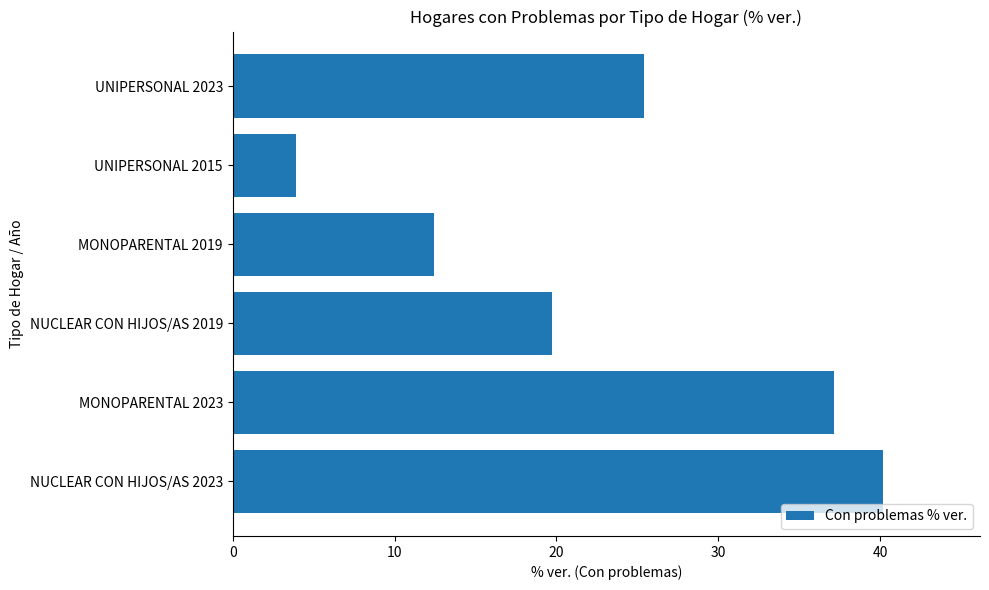

What is the ratio of the value at UNIPERSONAL 2023 to the value at UNIPERSONAL 2015?

6.5